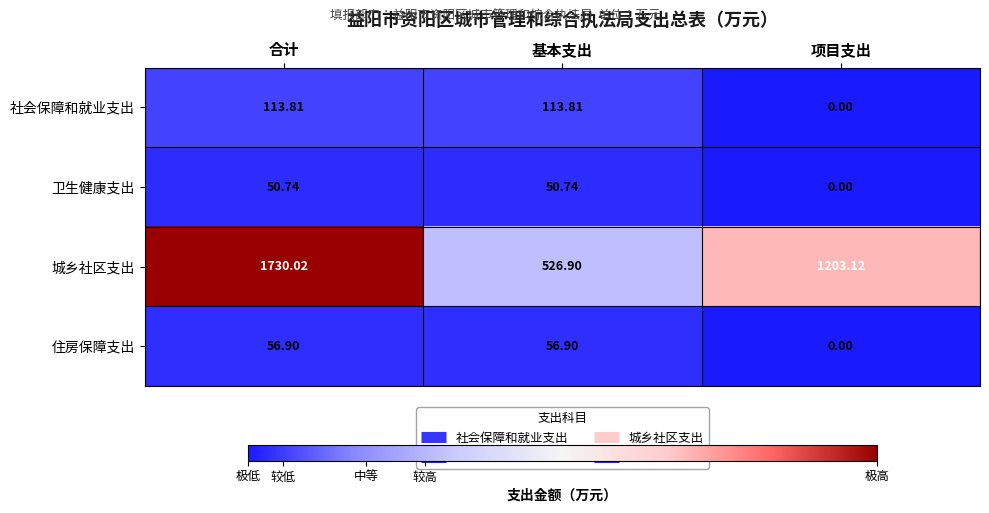

Where does the 城乡社区支出 series first go above 1203?

合计